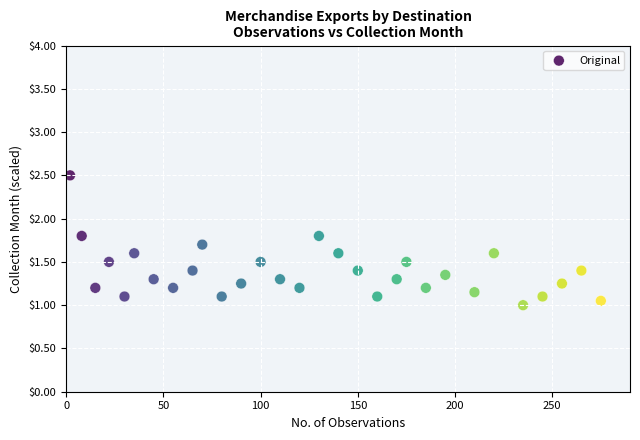

What is the range of Y values (max minus min)?

1.5